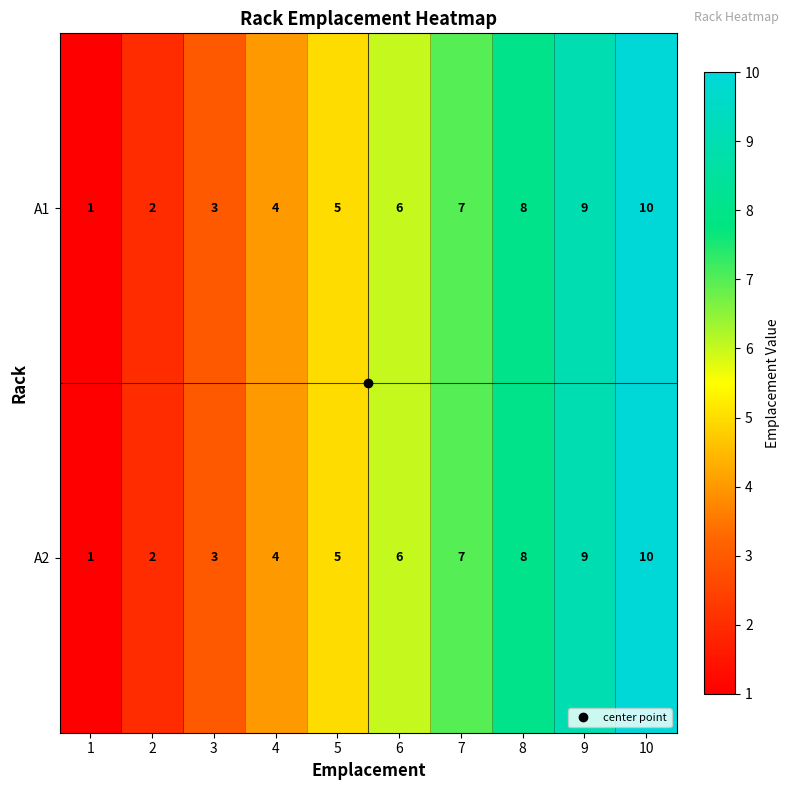

Which label corresponds to the largest value in the chart?

10